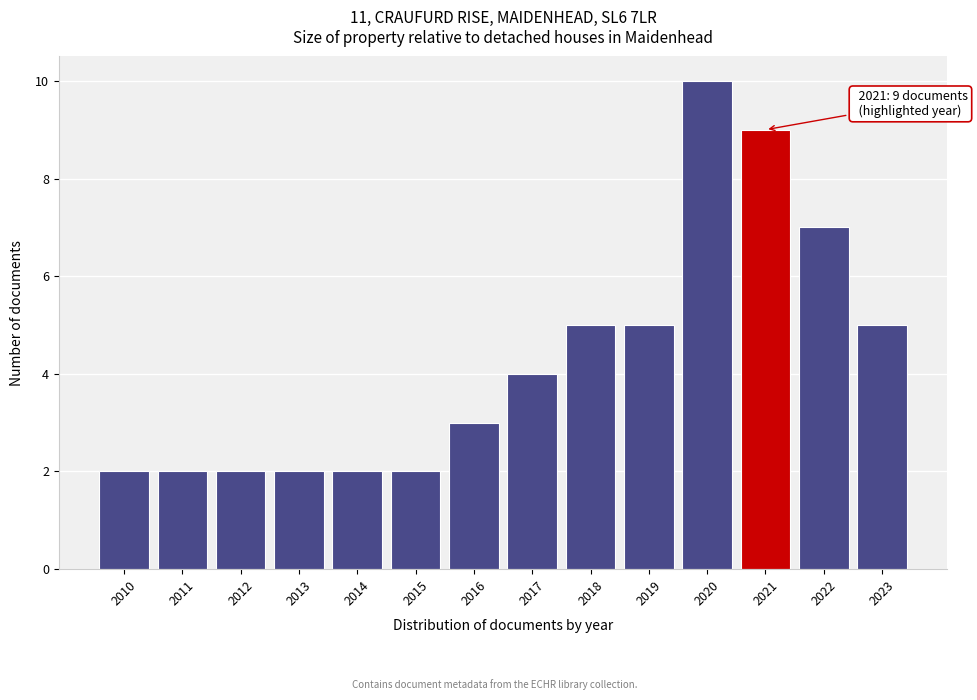

Reading left to right, list all the values displayed in this chart.

2	2	2	2	2	2	3	4	5	5	10	9	7	5